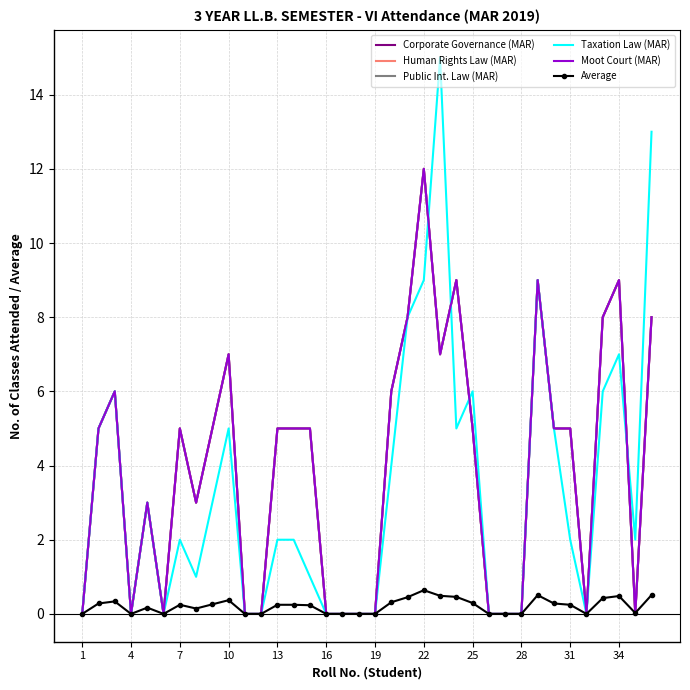

How many interior local valleys does the Human Rights Law (MAR) series have?

6